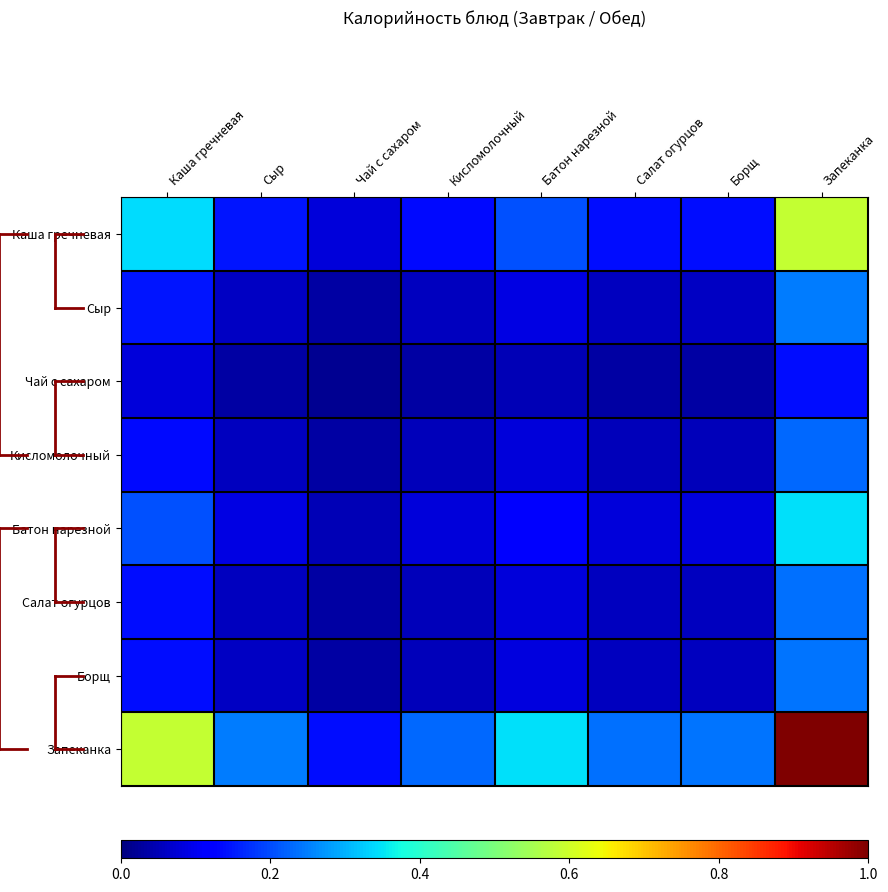

Between Кисломолочный and Батон нарезной, which is larger?

Батон нарезной